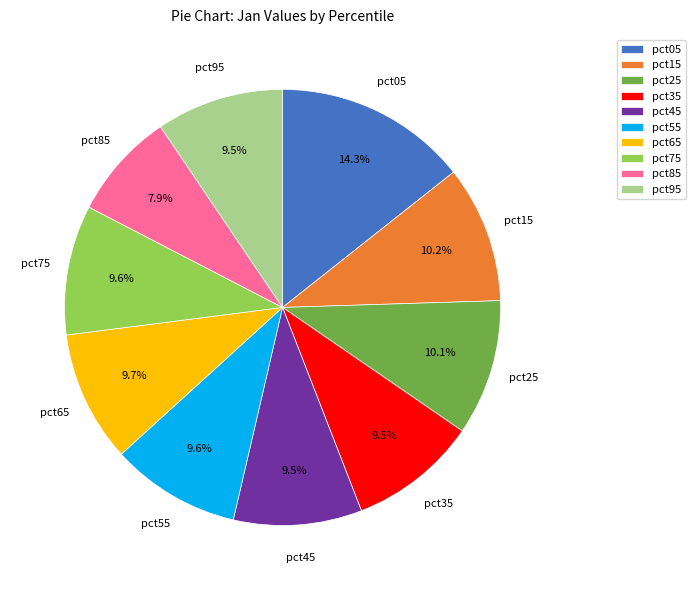

To the nearest percent, what is the difference between the largest and smallest slice percentages?

6%